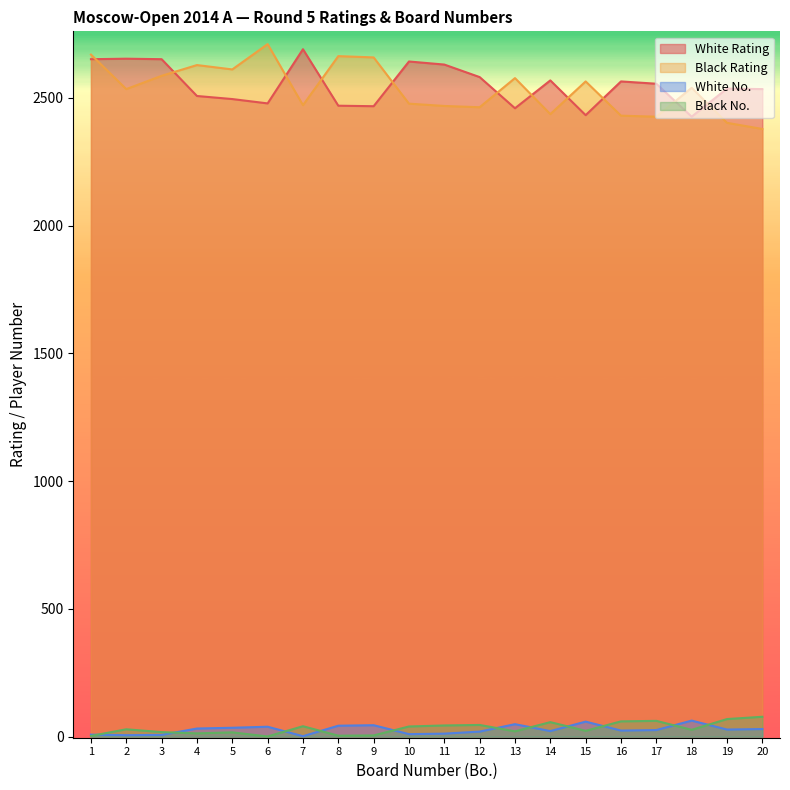

True or false: Black No. and Black Rating intersect in this chart.

False